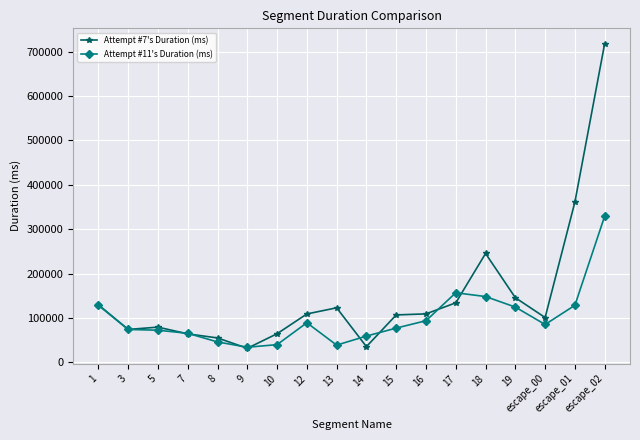

What is the total value across all series at 13?

161924